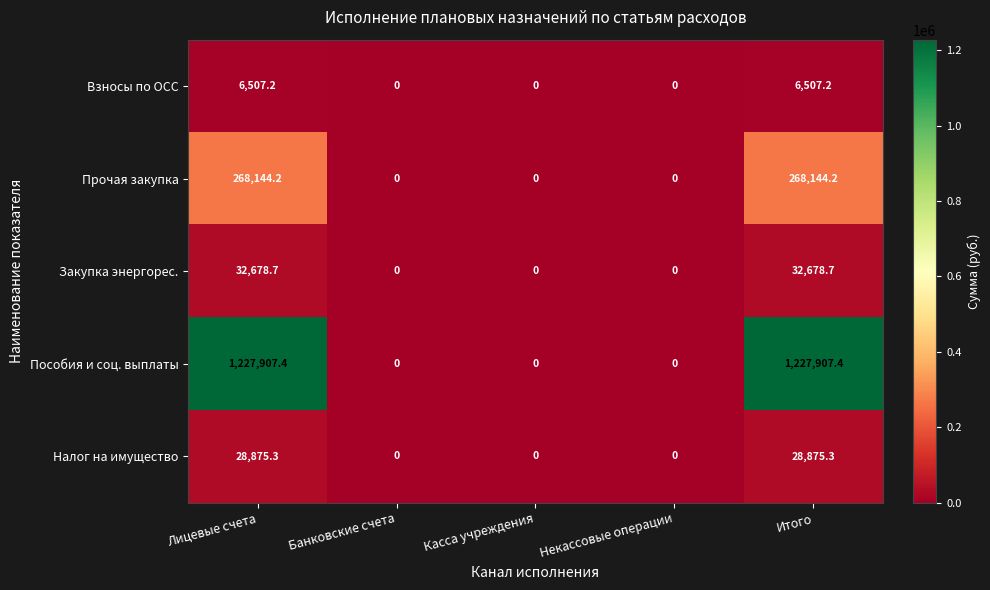

What is the sum of all Прочая закупка values?

536288.4